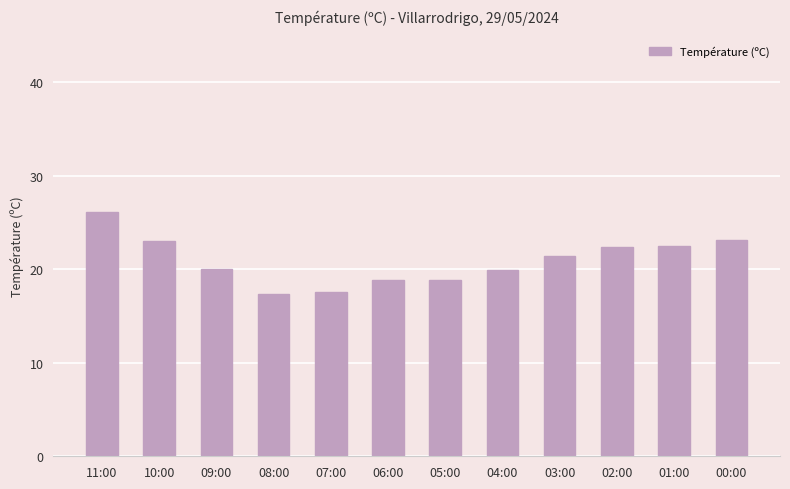

What is the difference between the second highest and minimum values?

5.7